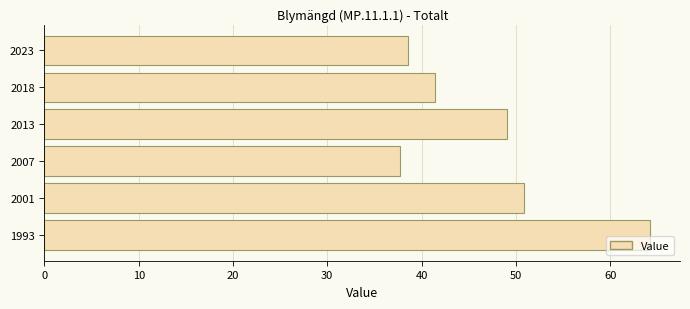

Rank the categories by value from highest to lowest.

1993, 2001, 2013, 2018, 2023, 2007